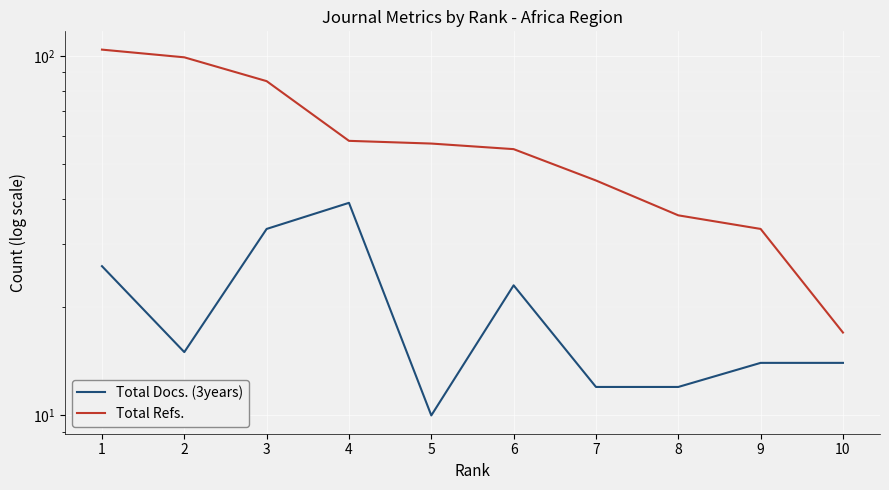

Between 7 and 8, which is larger?

7